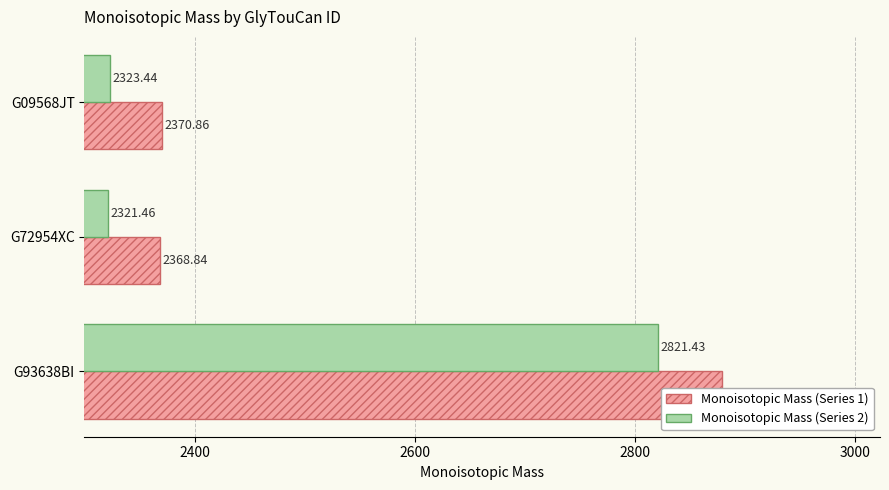

Rank the series at G09568JT from lowest to highest value.

Monoisotopic Mass (Series 2), Monoisotopic Mass (Series 1)